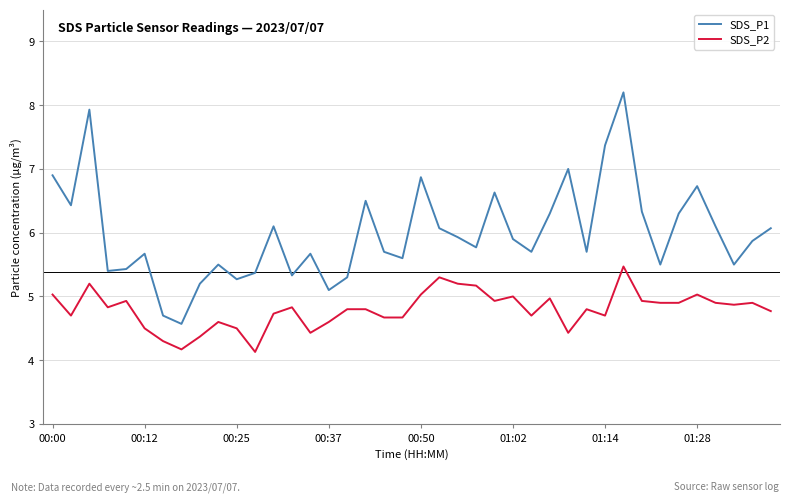

Which series has the largest total across all categories?

SDS_P1